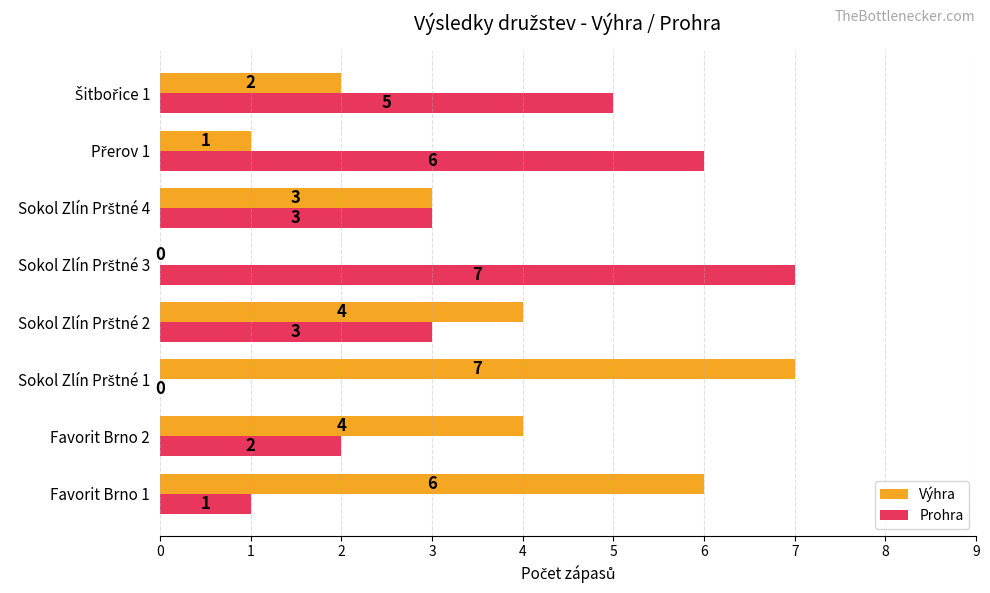

How many Prohra values are between 2 and 6?

5